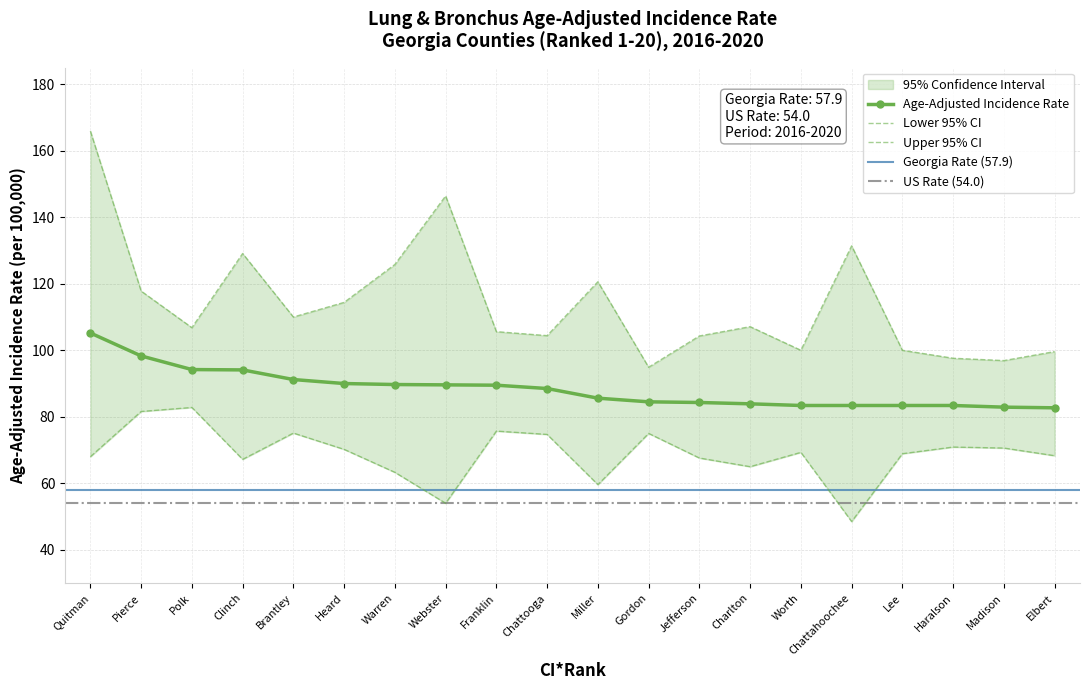

What is the minimum value shown in the chart?

48.5